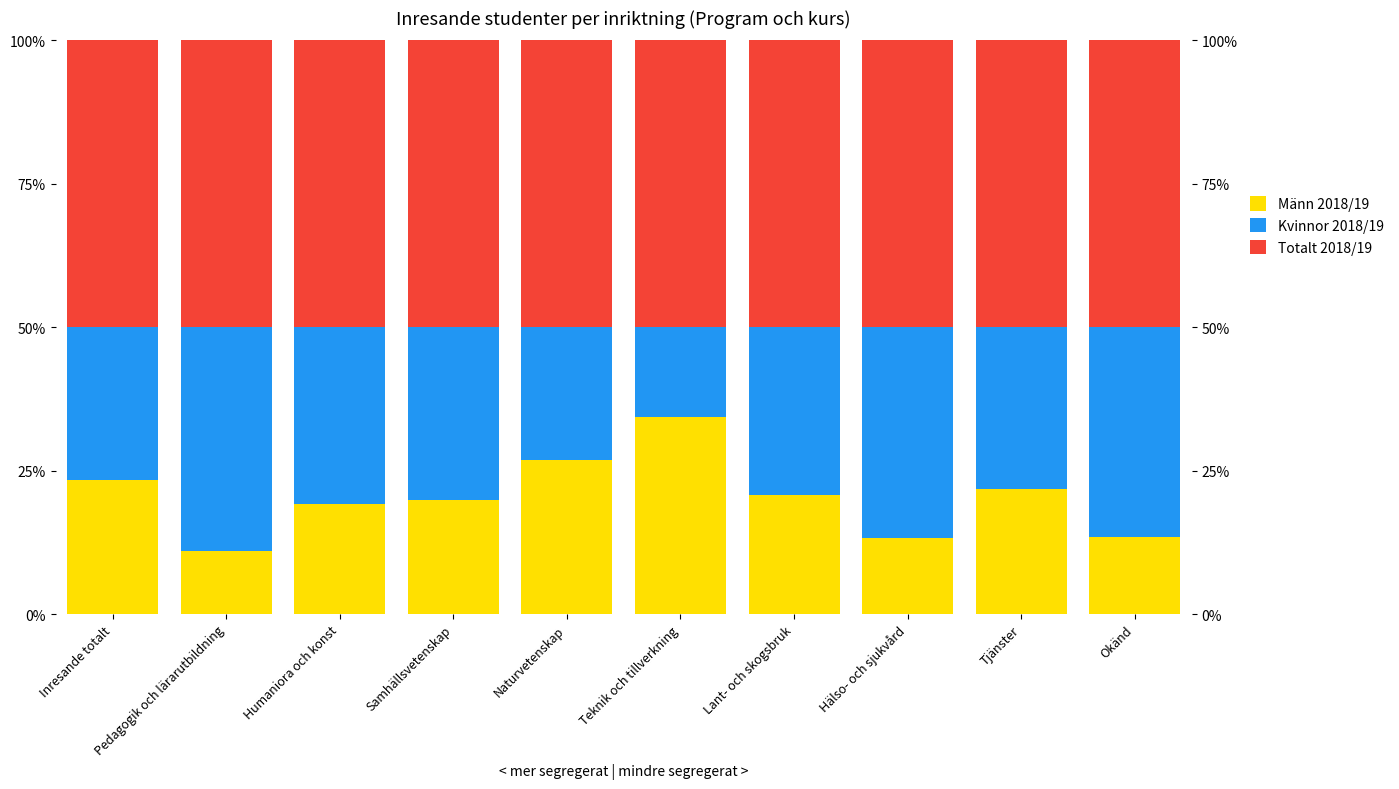

Which label corresponds to the smallest value in the chart?

Pedagogik och lärarutbildning